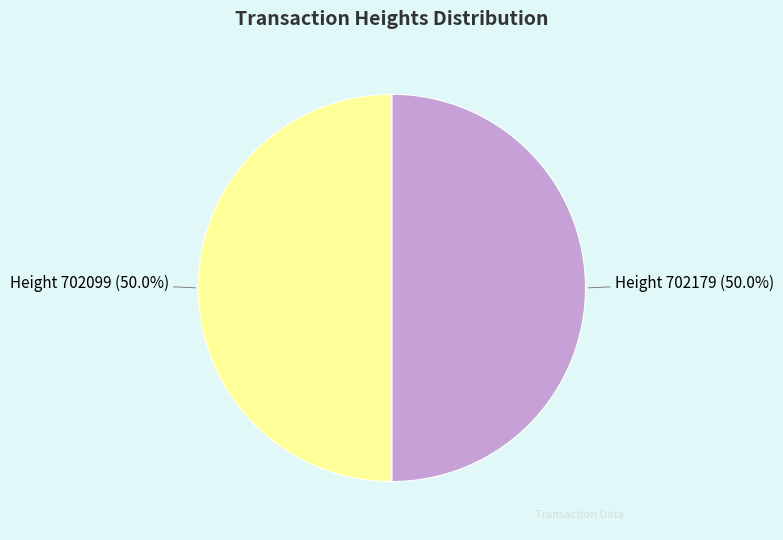

To the nearest percent, what portion does Height 702179 represent?

50%